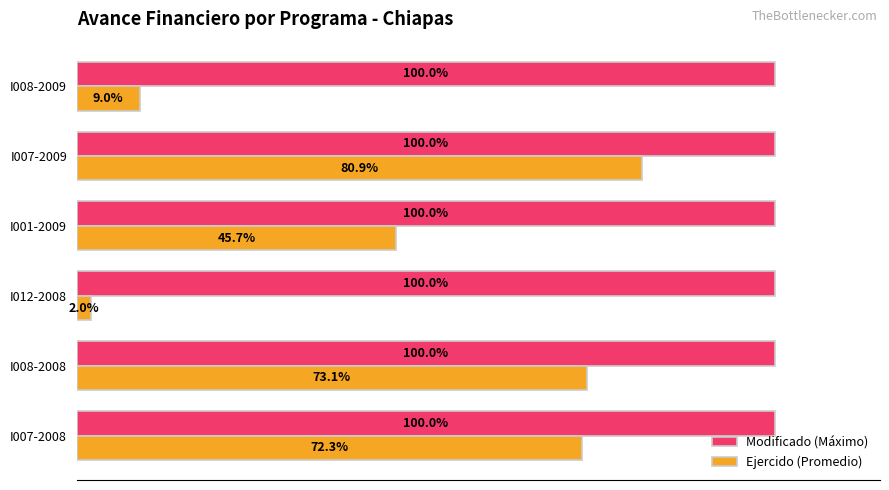

Rank the series at I012-2008 from highest to lowest value.

Modificado (Máximo), Ejercido (Promedio)